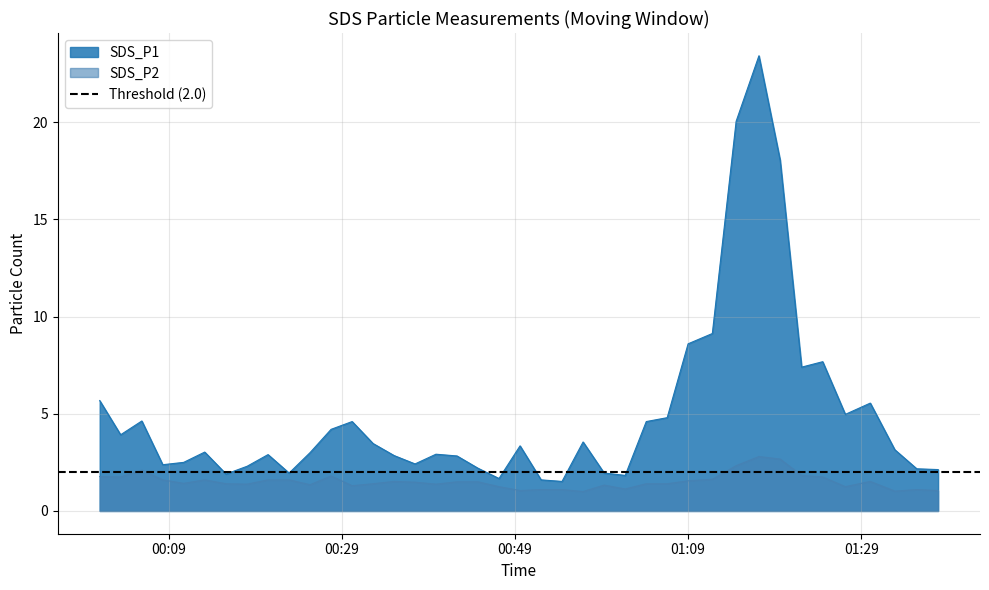

What is the minimum value for SDS_P1?

1.5